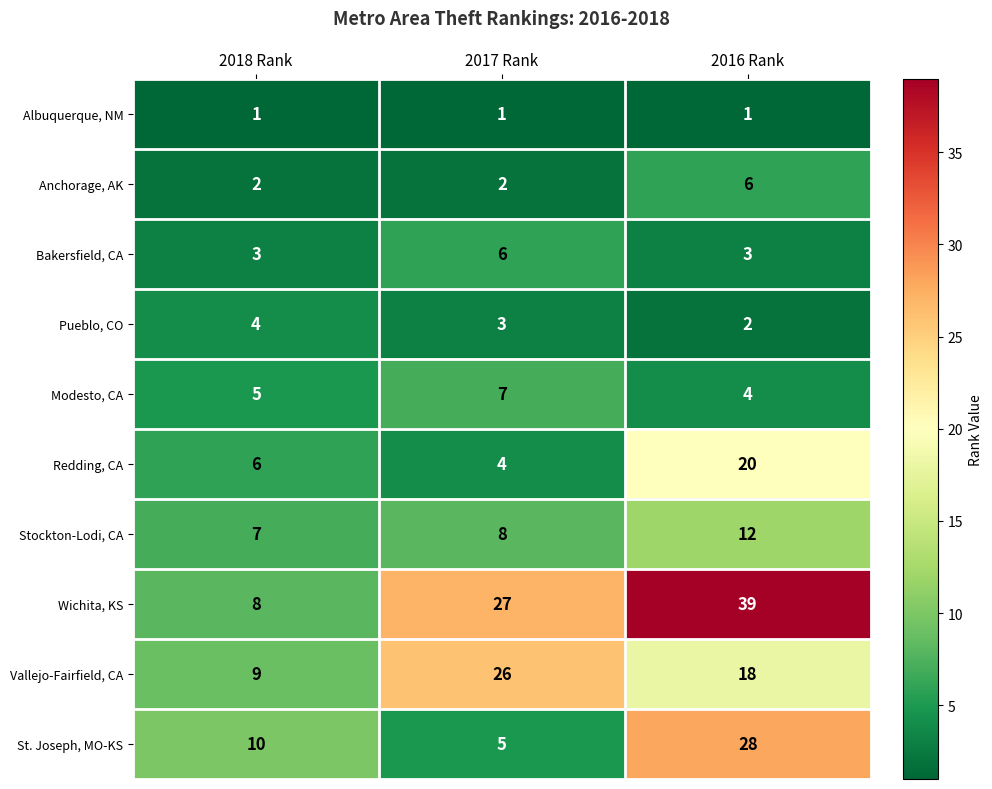

Which series has the largest total across all categories?

Wichita, KS